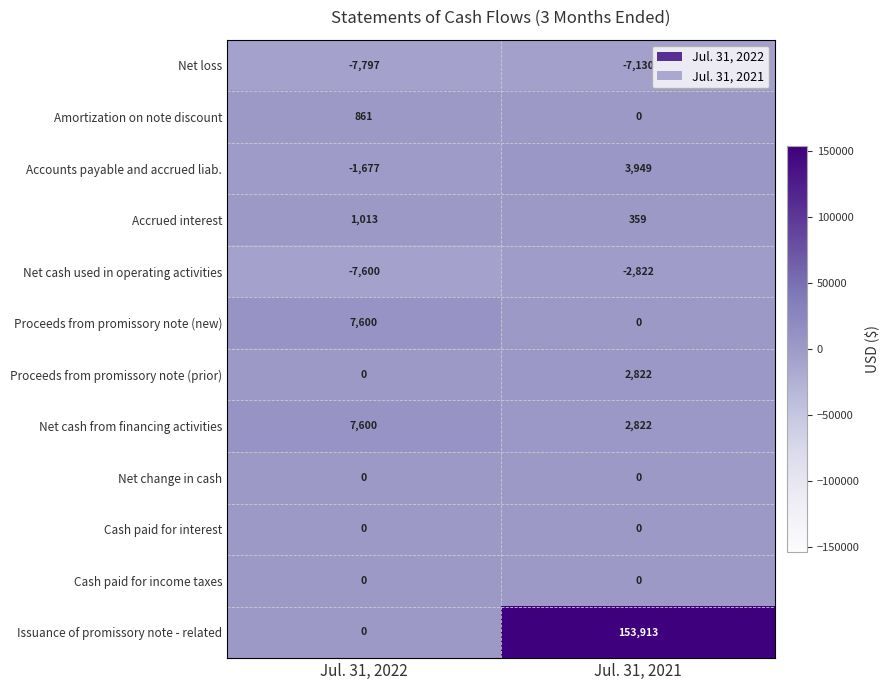

What value does the Issuance of promissory note - related series have at Jul. 31, 2021, to the nearest 100?

153900